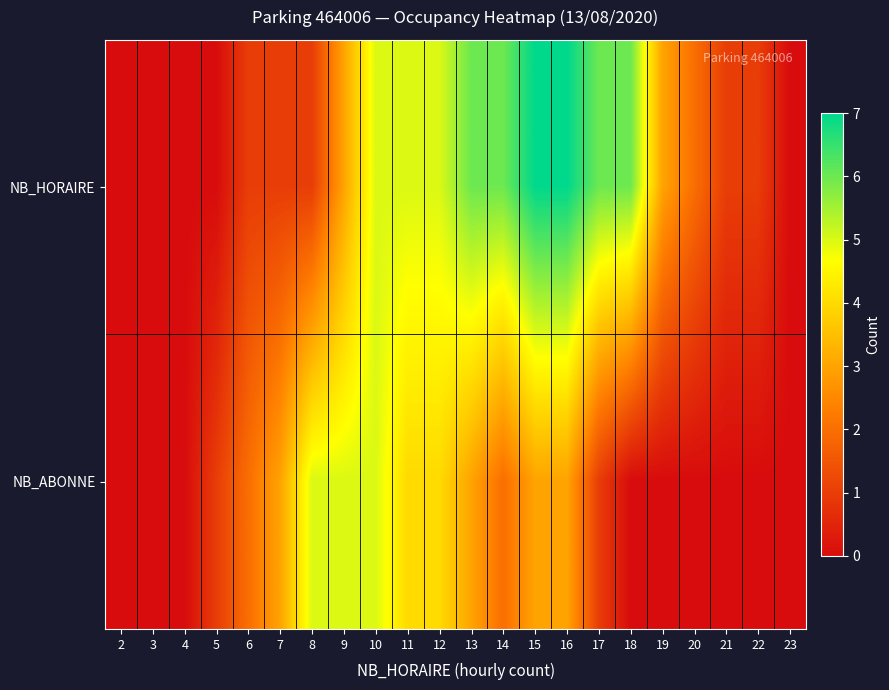

Reading left to right, extract all data points from this chart.

NB_HORAIRE: 2=0	3=0	4=0	5=0	6=1	7=1	8=1	9=3	10=5	11=5	12=5	13=6	14=6	15=7	16=7	17=6	18=6	19=3	20=2	21=1	22=1	23=0
NB_ABONNE: 2=0	3=0	4=0	5=1	6=2	7=3	8=5	9=5	10=5	11=4	12=4	13=3	14=2	15=3	16=3	17=1	18=0	19=0	20=0	21=0	22=0	23=0